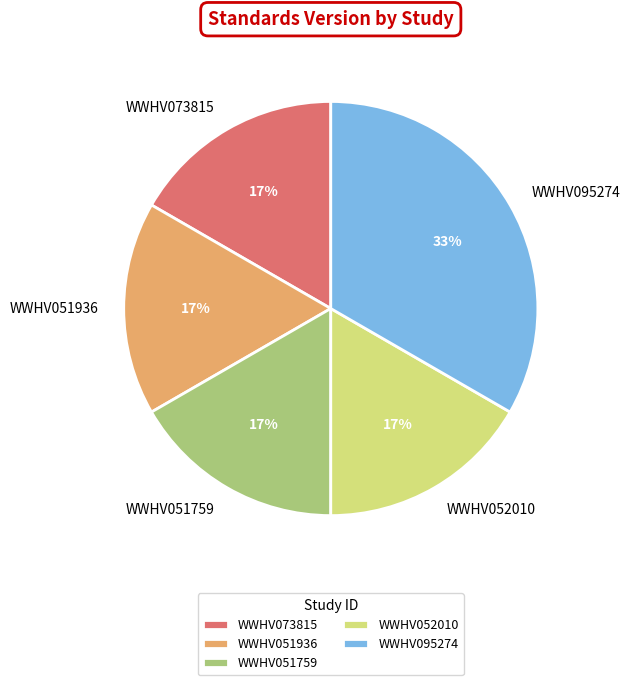

True or false: WWHV051759 accounts for 4% of the total.

False